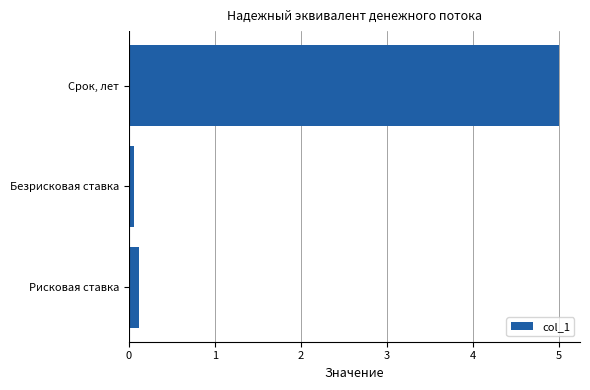

Rank the categories by value from lowest to highest.

Безрисковая ставка, Рисковая ставка, Срок, лет